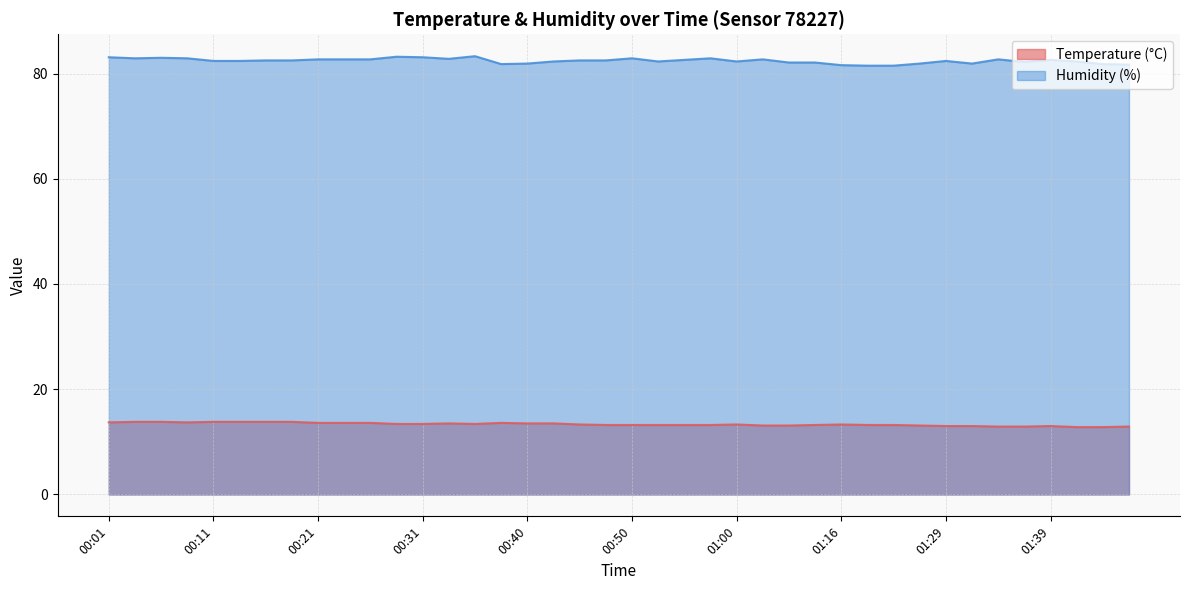

True or false: Temperature (°C) and Humidity (%) cross at least once.

False